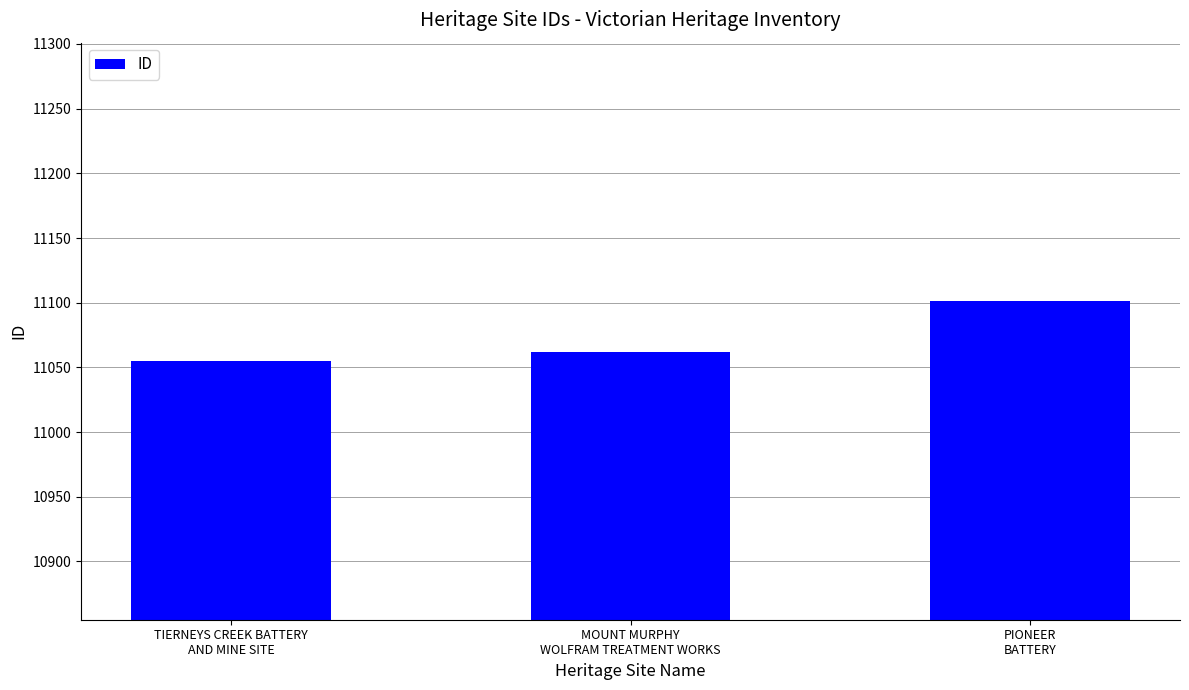

Reading left to right, what are all the values shown in this chart?

TIERNEYS CREEK BATTERY
AND MINE SITE=11055	MOUNT MURPHY
WOLFRAM TREATMENT WORKS=11062	PIONEER
BATTERY=11101